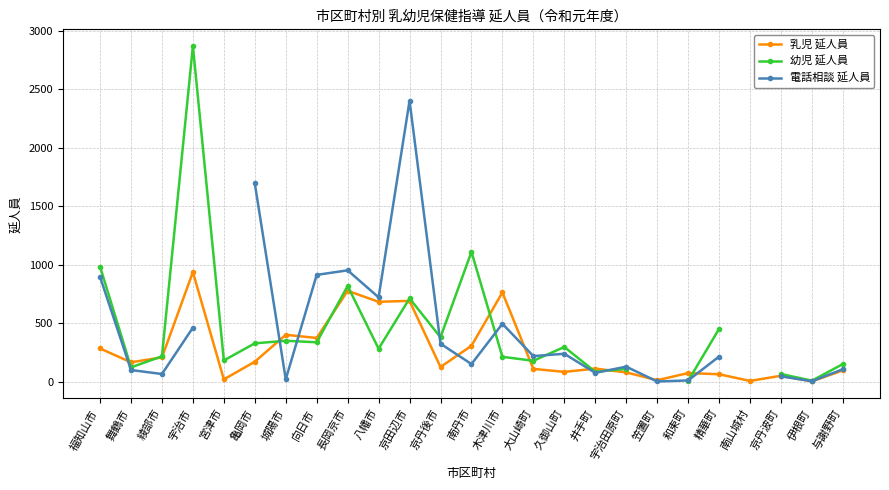

Is it true that 乳児 延人員 equals 400.0 at 城陽市?

True